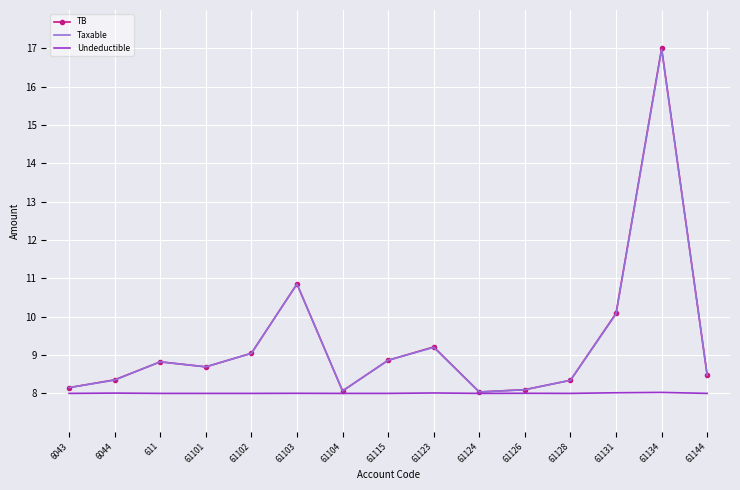

What is the average value of the Undeductible series?

8.0